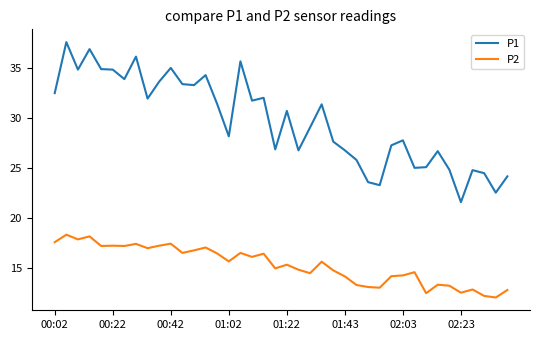

What is the average value of the P1 series?

29.7